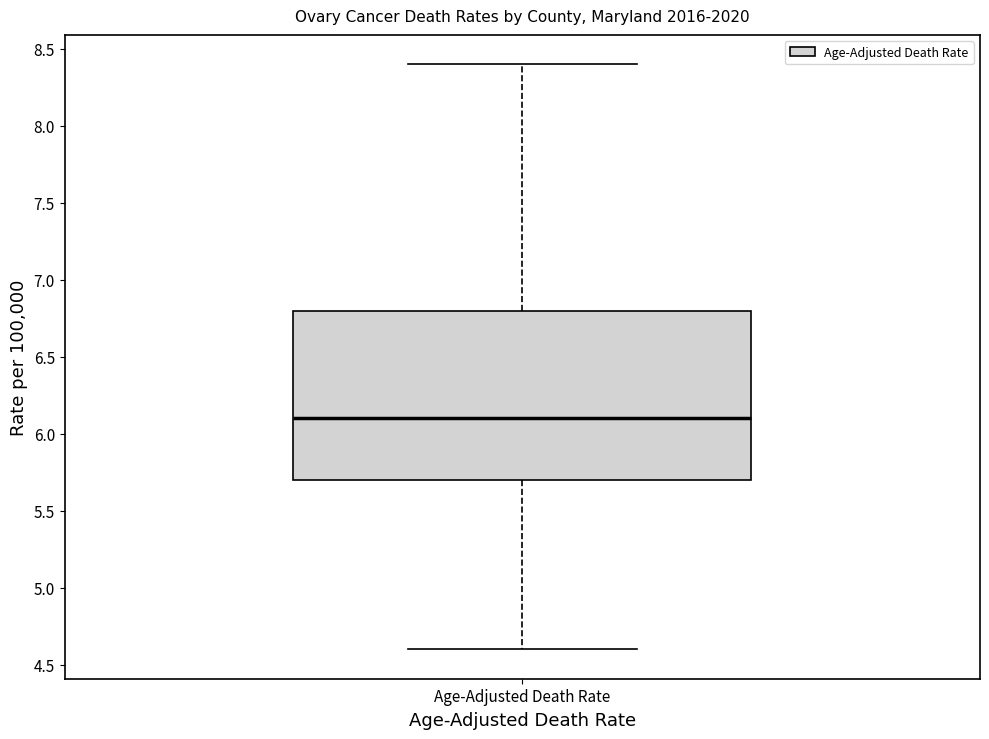

Where does the upper whisker of the box for Age-Adjusted Death Rate end on the y-axis? The values are not printed on the chart, so give them approximately, as read against the axis.

8.4